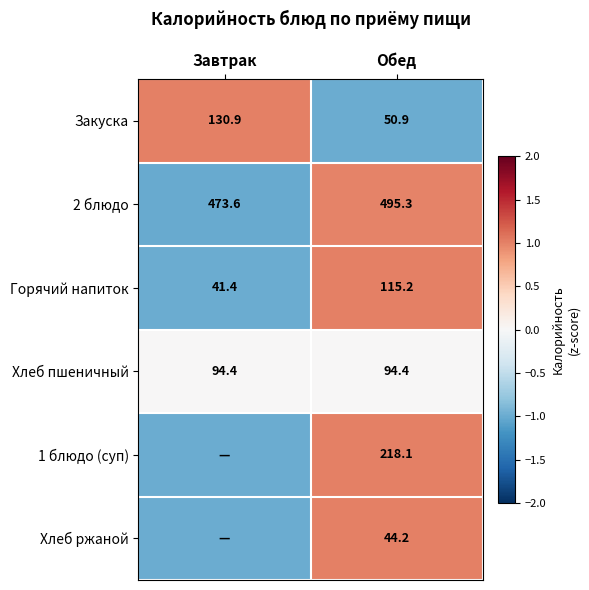

The value of Закуска at Завтрак is 37.4. True or false?

False